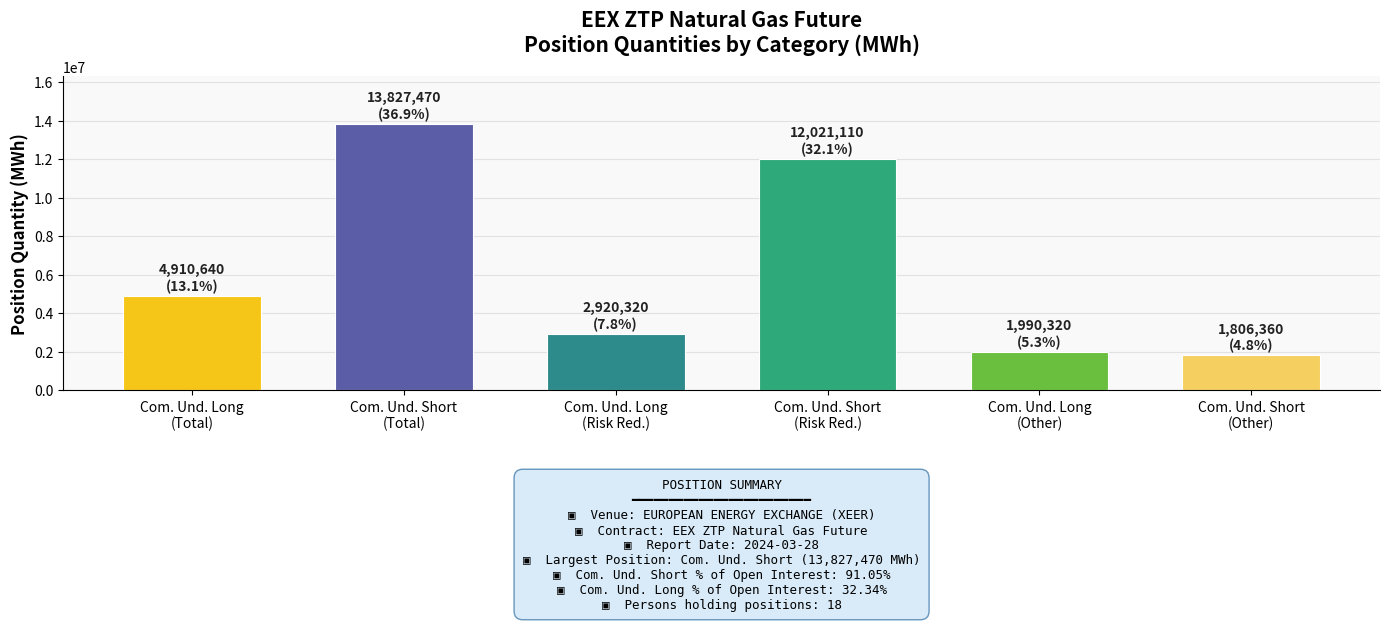

How many bars are there in total?

6